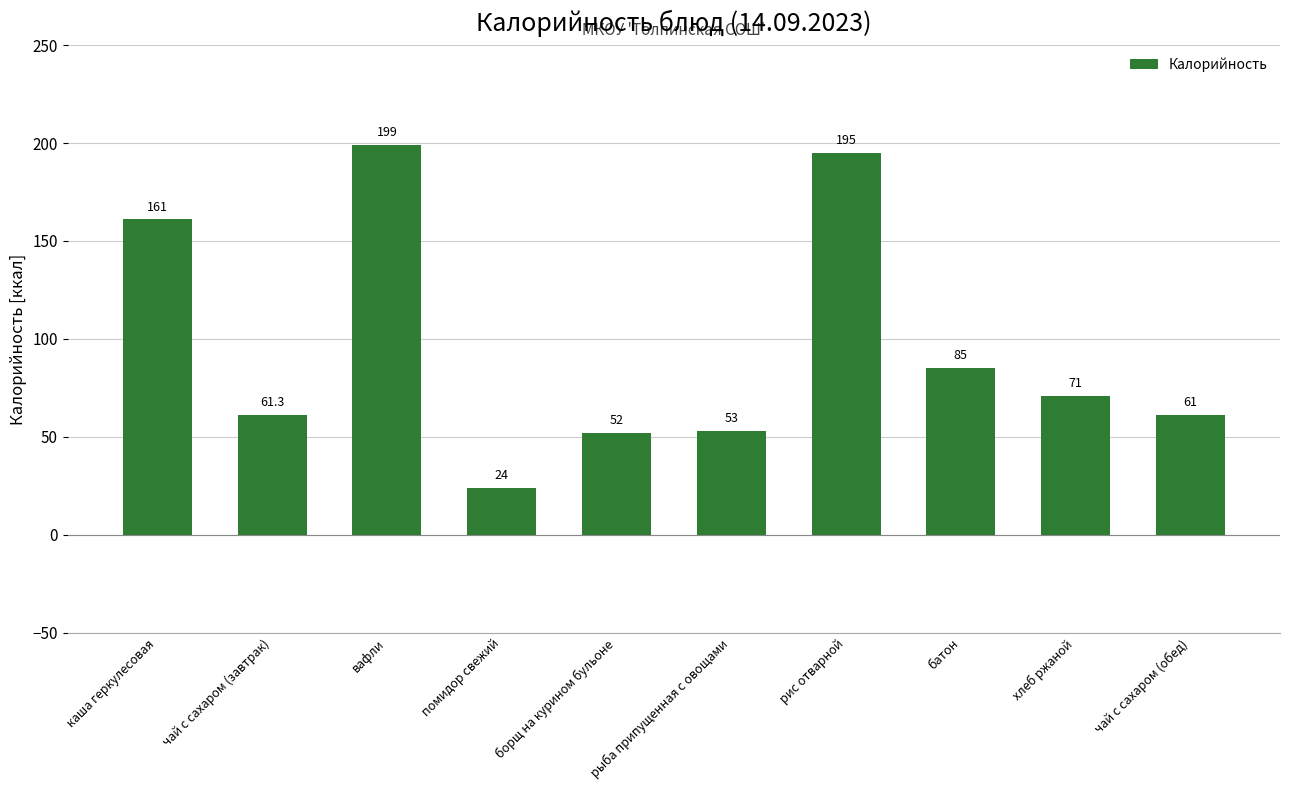

Are the bars horizontal?

No